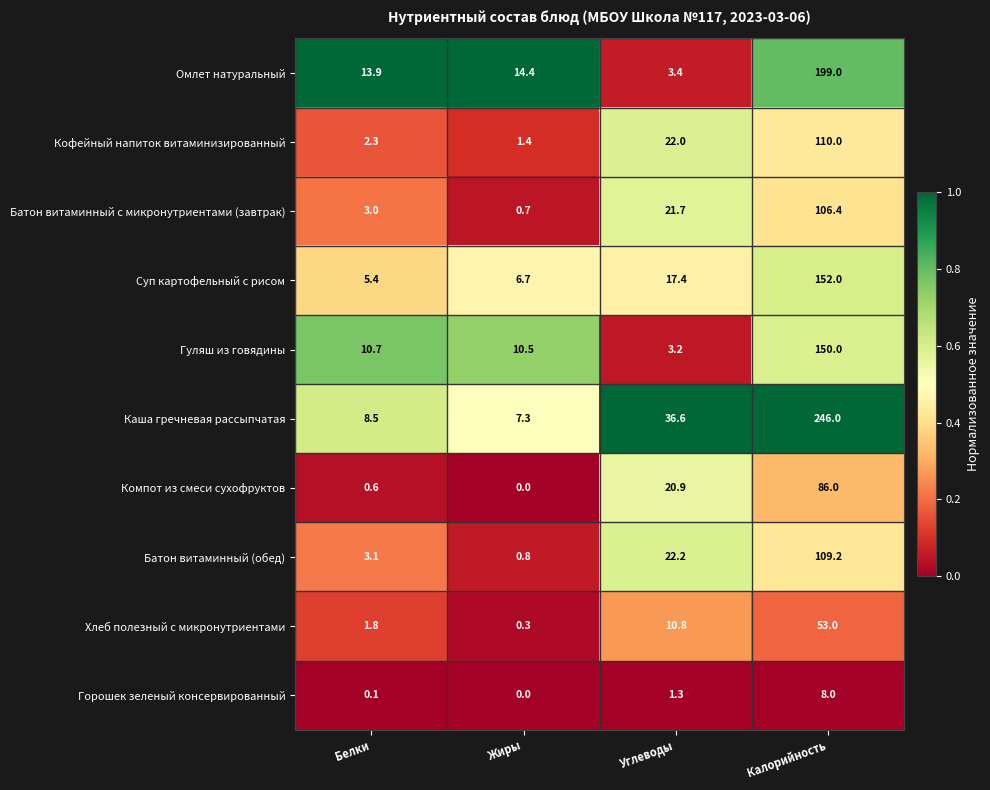

What is the difference between the highest and lowest values at Калорийность?

238.0